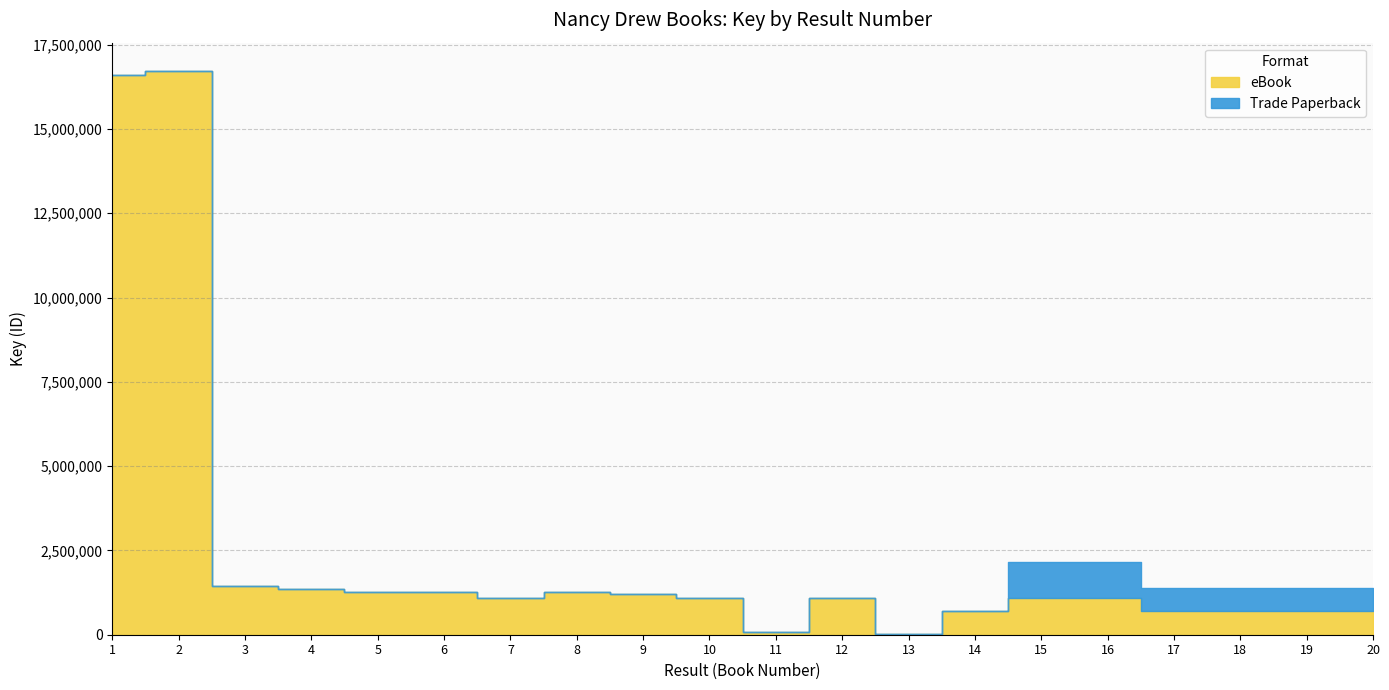

What is the difference between the maximum and minimum values in the eBook series?

16713859